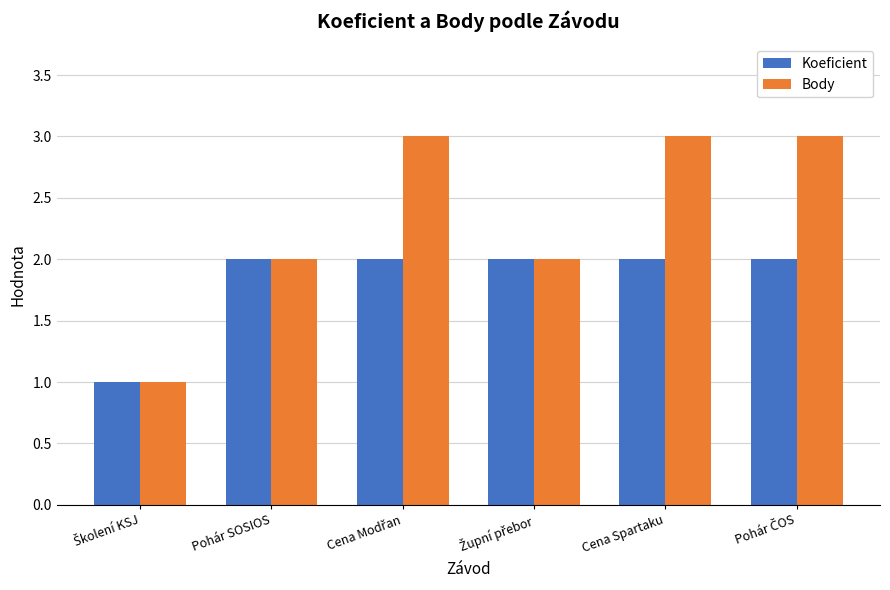

List the series in order of their peak value, highest first.

Body, Koeficient